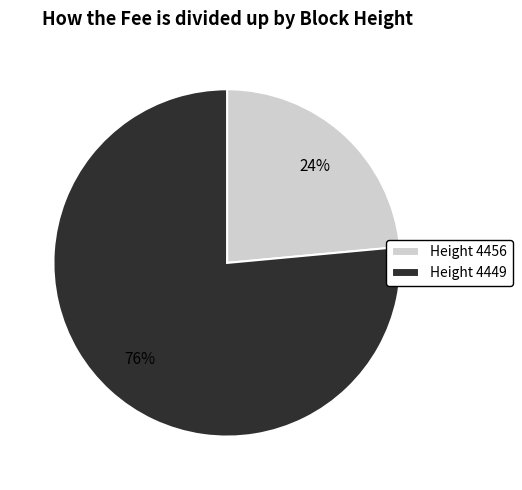

To the nearest percent, what is the combined percentage of Height 4456 and Height 4449?

100%